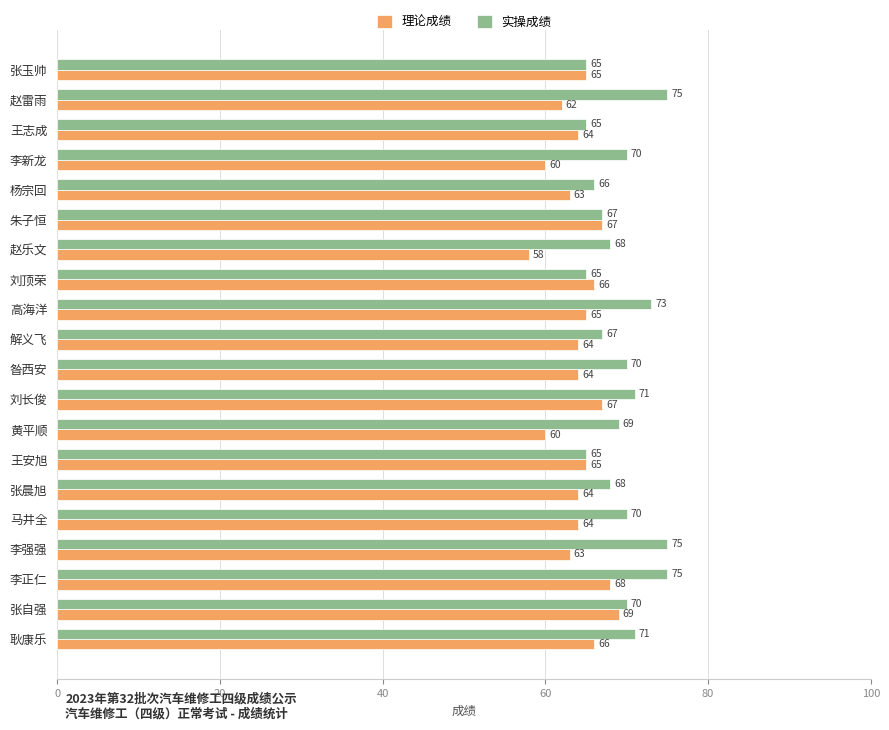

Is it true that 实操成绩 equals 32 at 杨宗回?

False